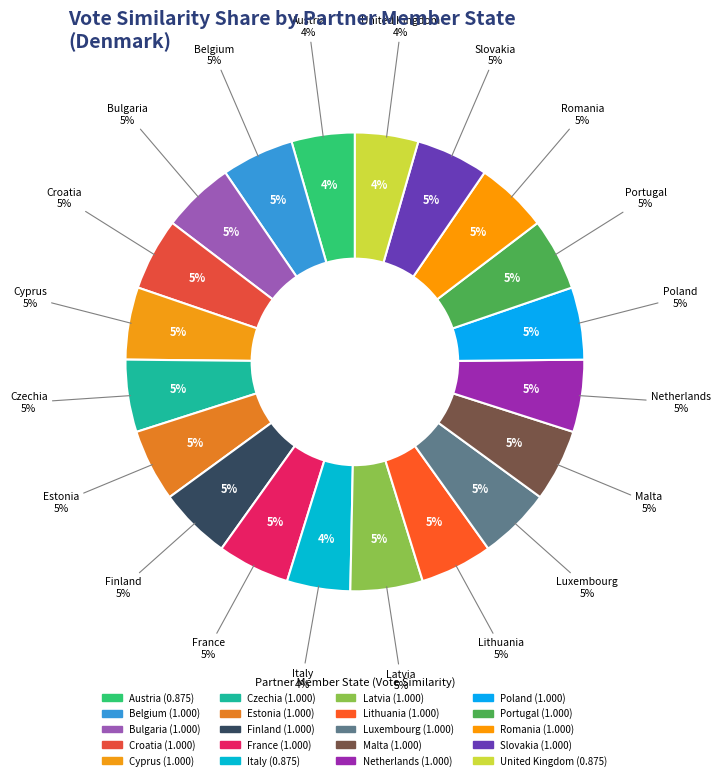

Which slice is the smallest?

Austria